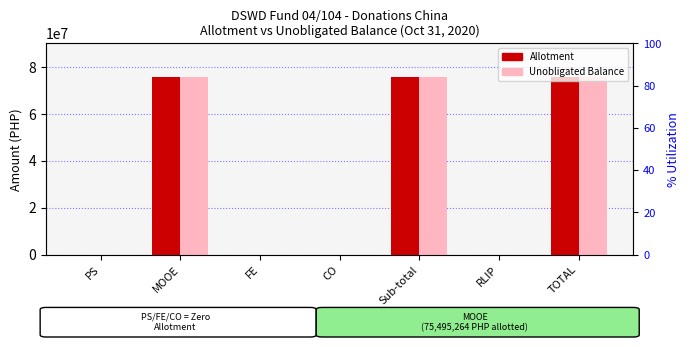

The value of Unobligated Balance at TOTAL is 37465671. True or false?

False